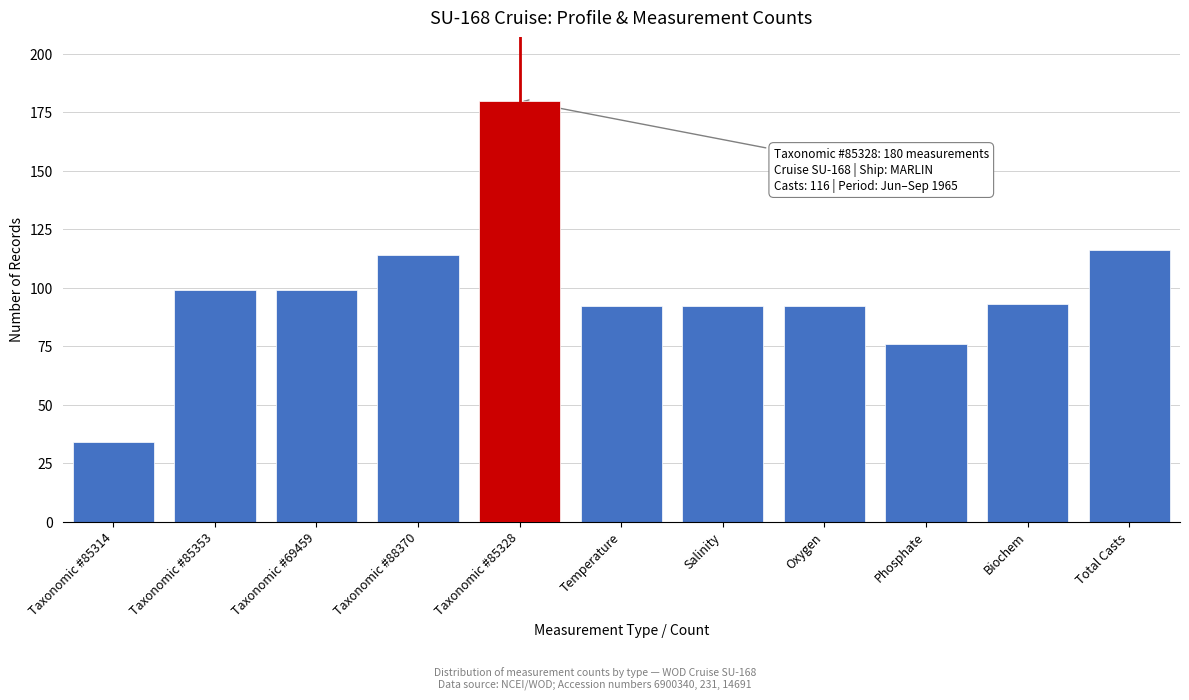

Reading left to right, list all the values displayed in this chart.

Taxonomic #85314=34	Taxonomic #85353=99	Taxonomic #69459=99	Taxonomic #88370=114	Taxonomic #85328=180	Temperature=92	Salinity=92	Oxygen=92	Phosphate=76	Biochem=93	Total Casts=116